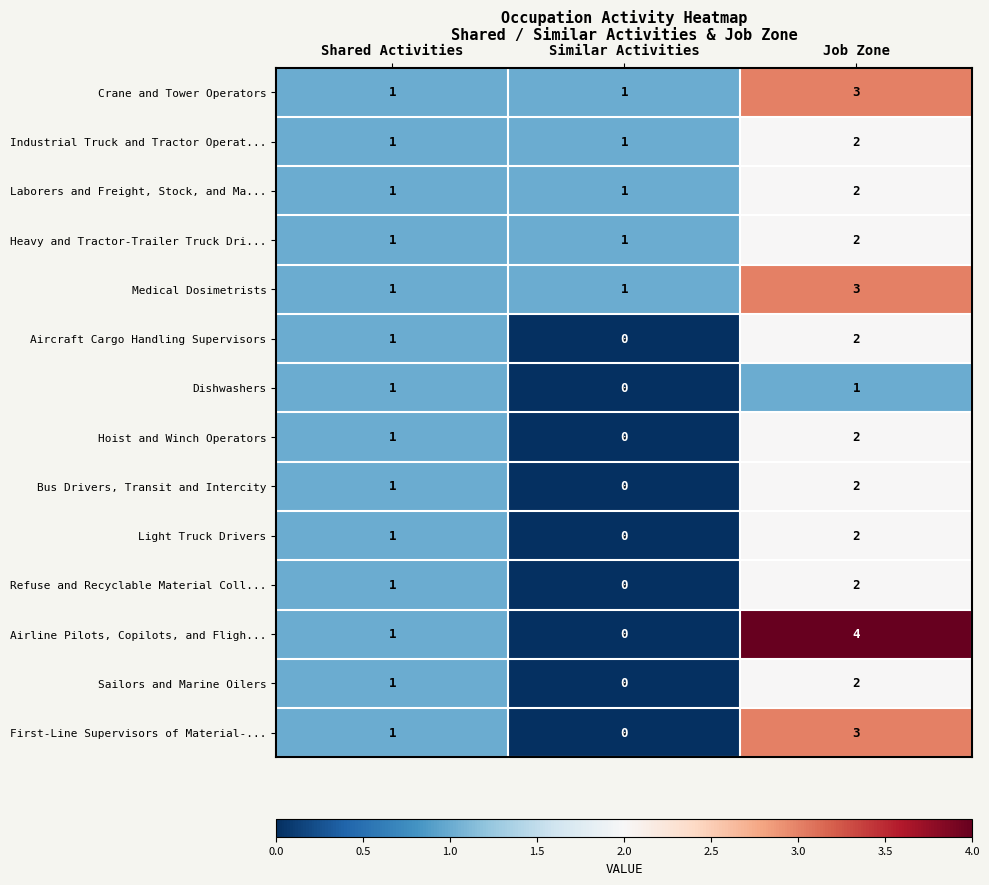

The value of Refuse and Recyclable Material Coll... at Shared Activities is 1. True or false?

True